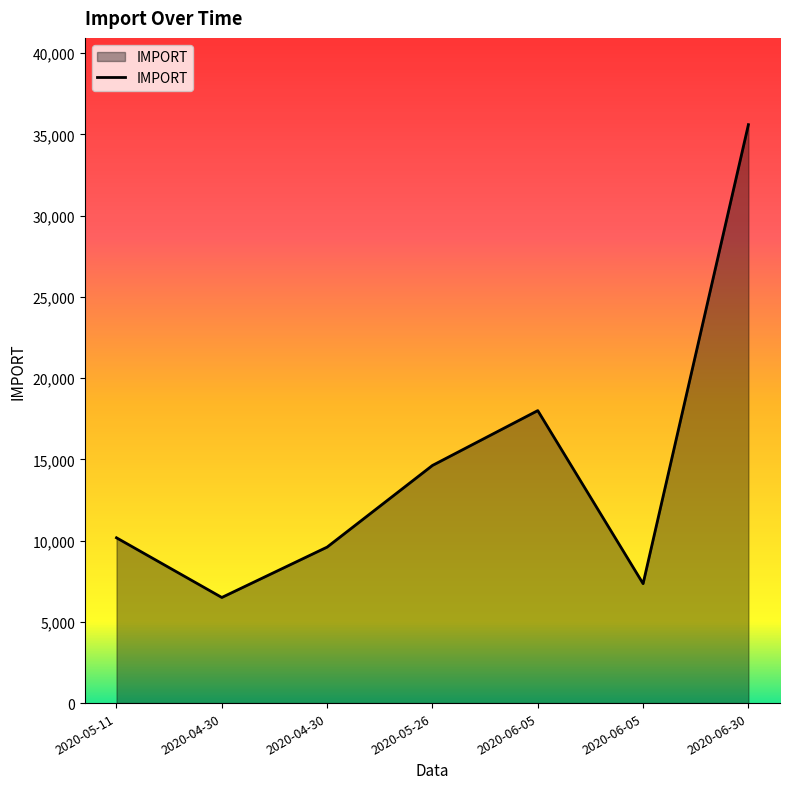

What is the maximum value shown in the chart?

35597.0